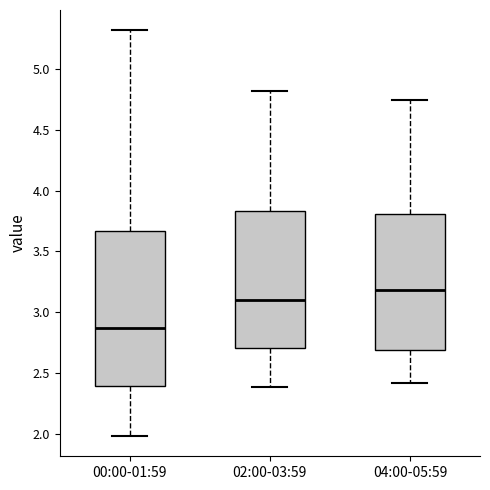

Which box has the highest median line?

04:00-05:59